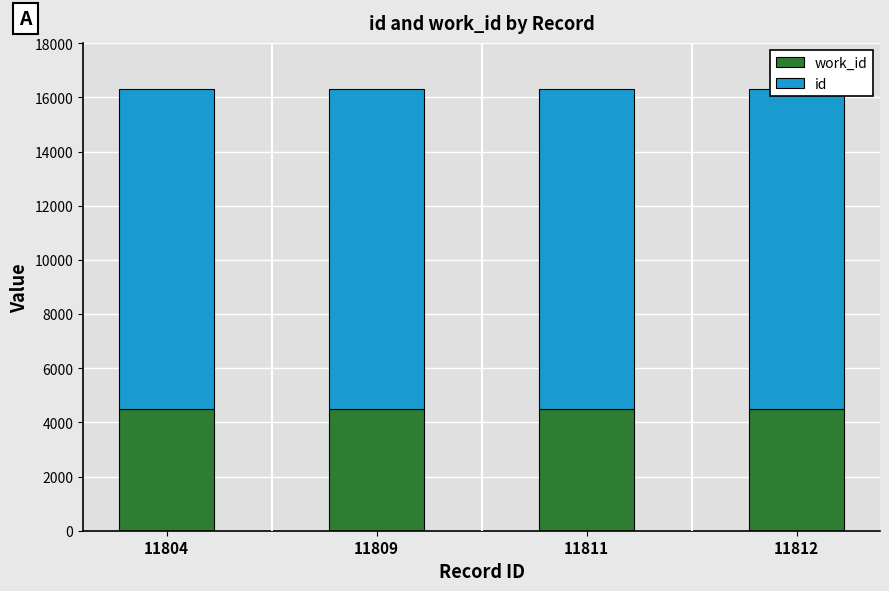

Reading right to left, list all the values displayed in this chart.

work_id: 11812=4493	11811=4493	11809=4493	11804=4493
id: 11812=11812	11811=11811	11809=11809	11804=11804